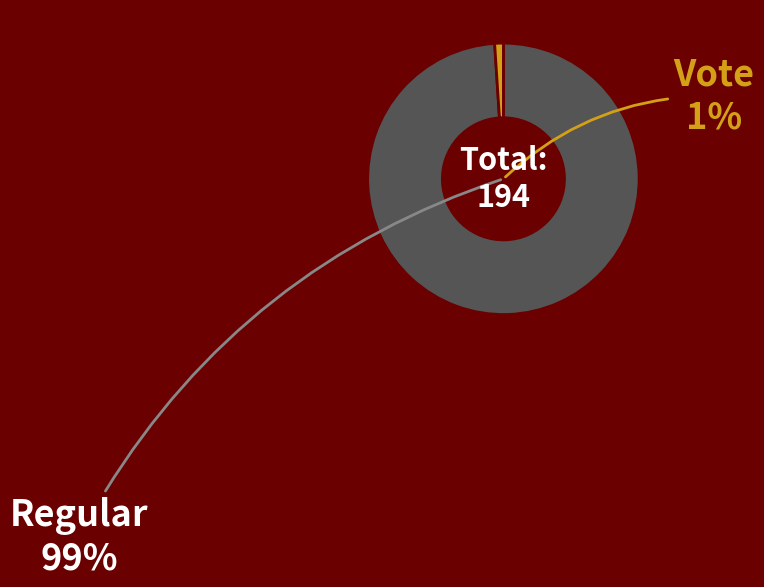

Which category has the biggest portion of the pie?

Regular (io_index=192)